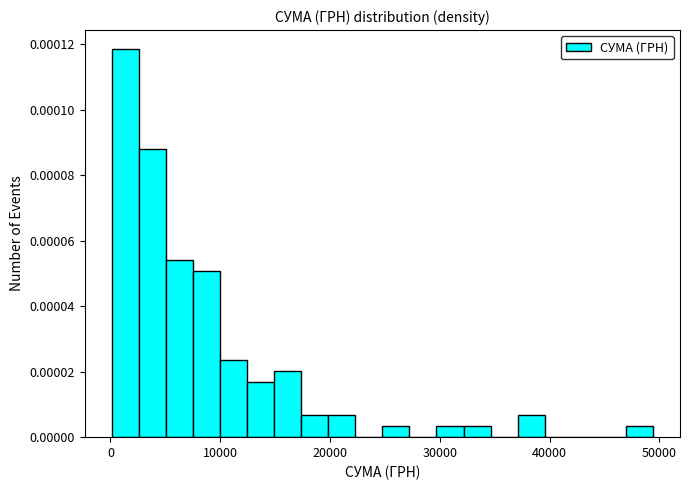

Read against the x-axis, roughly where is the centre of the tallest bar?

1000